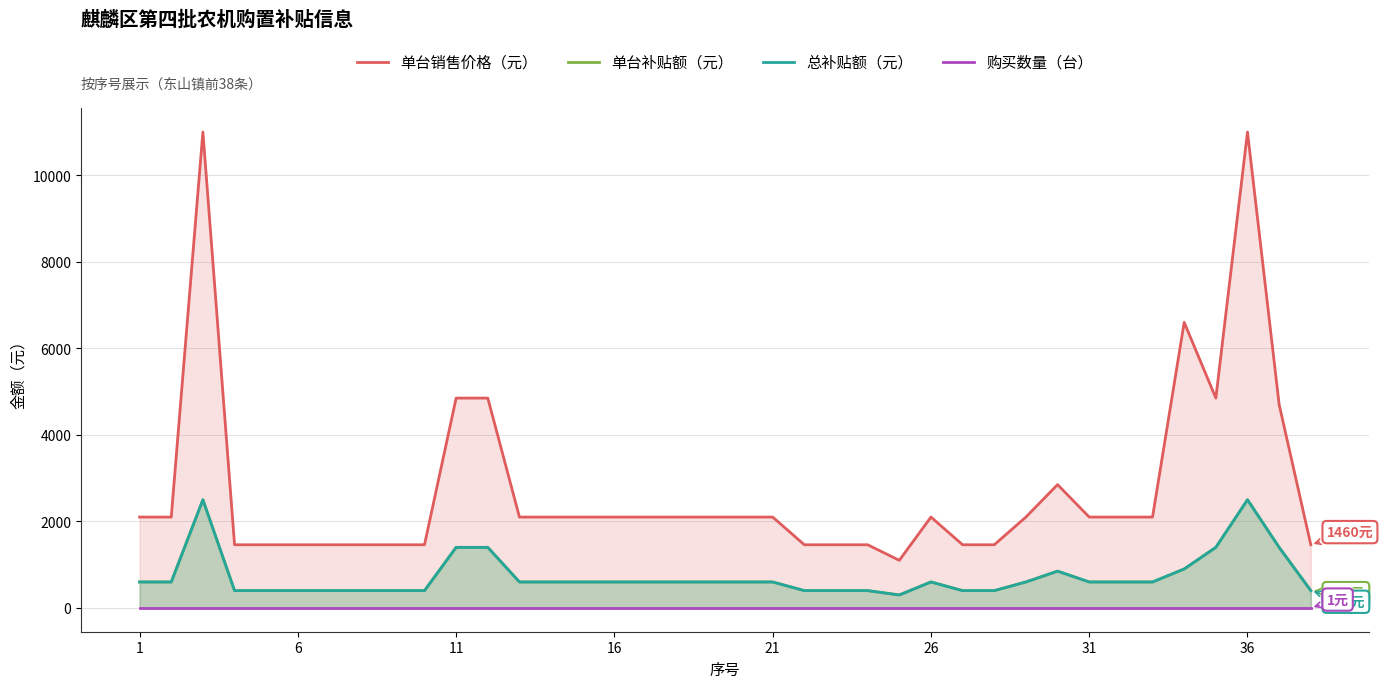

How many values in the 单台补贴额（元） series exceed 600?

8